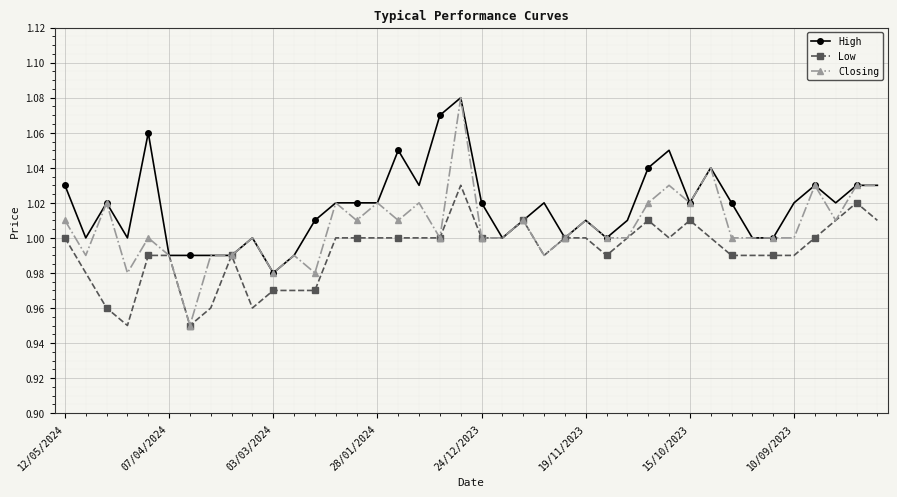

Count the number of categories in the chart.

40